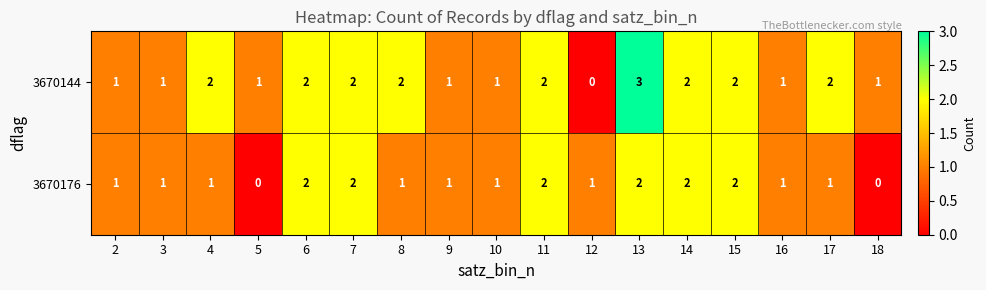

Which series has the widest spread of values?

3670144